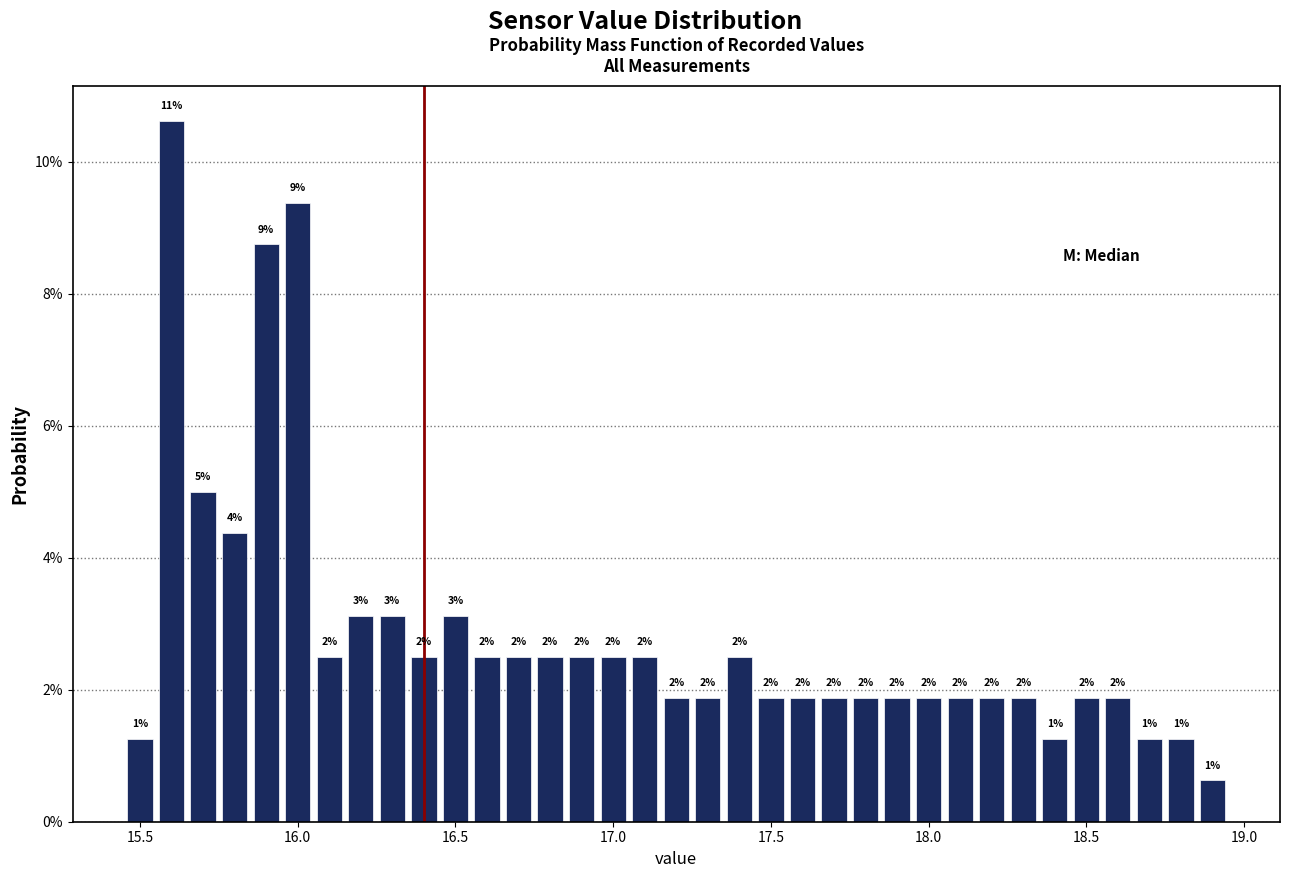

Around what value on the x-axis is the tallest bar? Give the approximate position of its centre, as read against the axis.

15.60